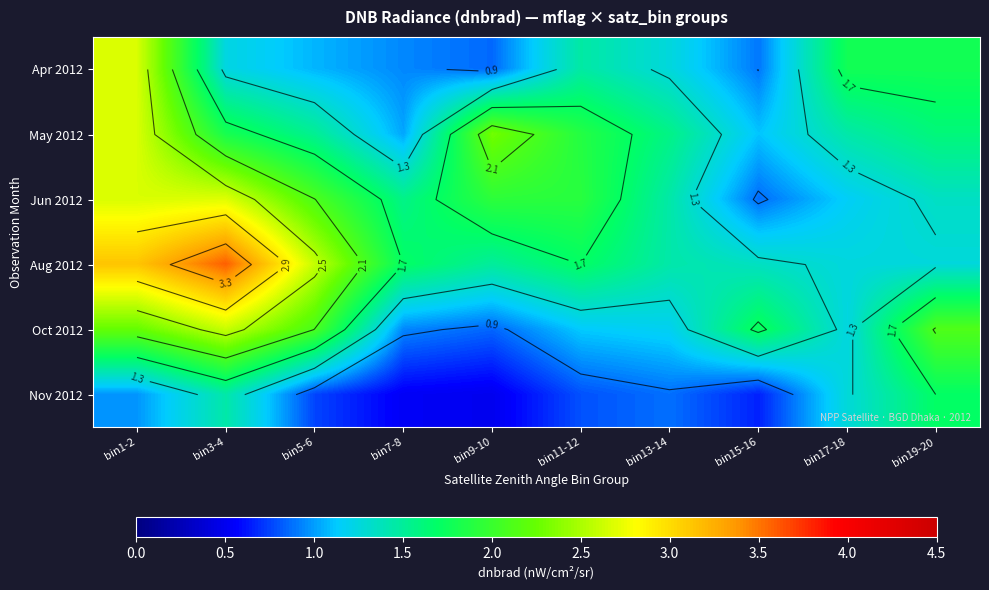

What is the difference between the maximum and minimum values in the Apr 2012 series?

1.8